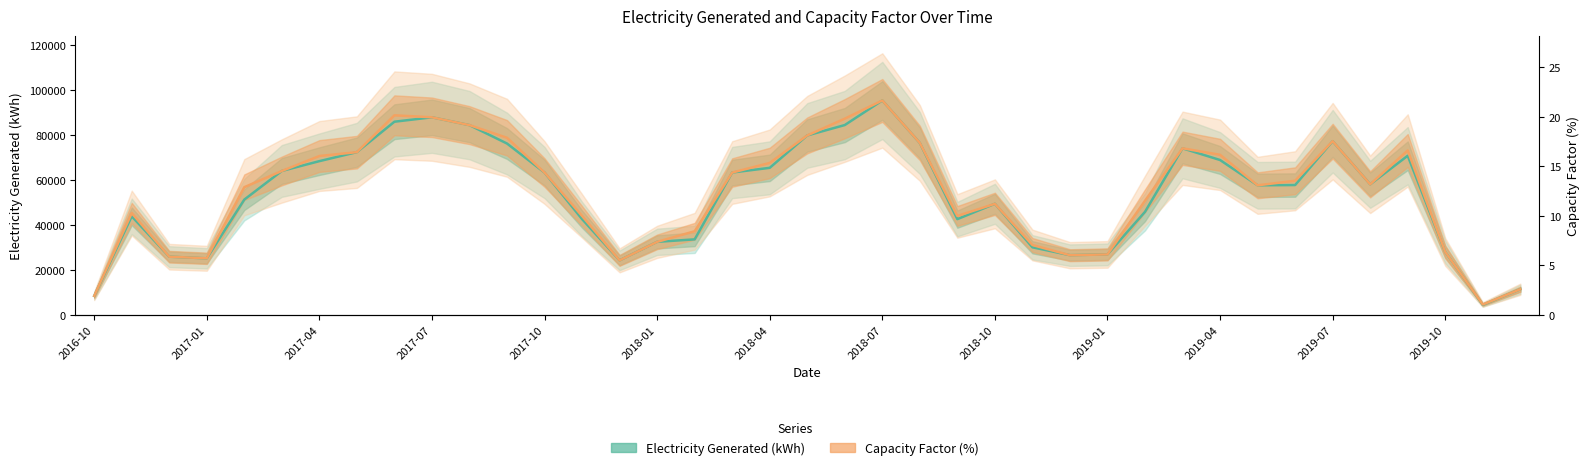

What value does the Electricity Generated (kWh) series have at 38?

11407.7